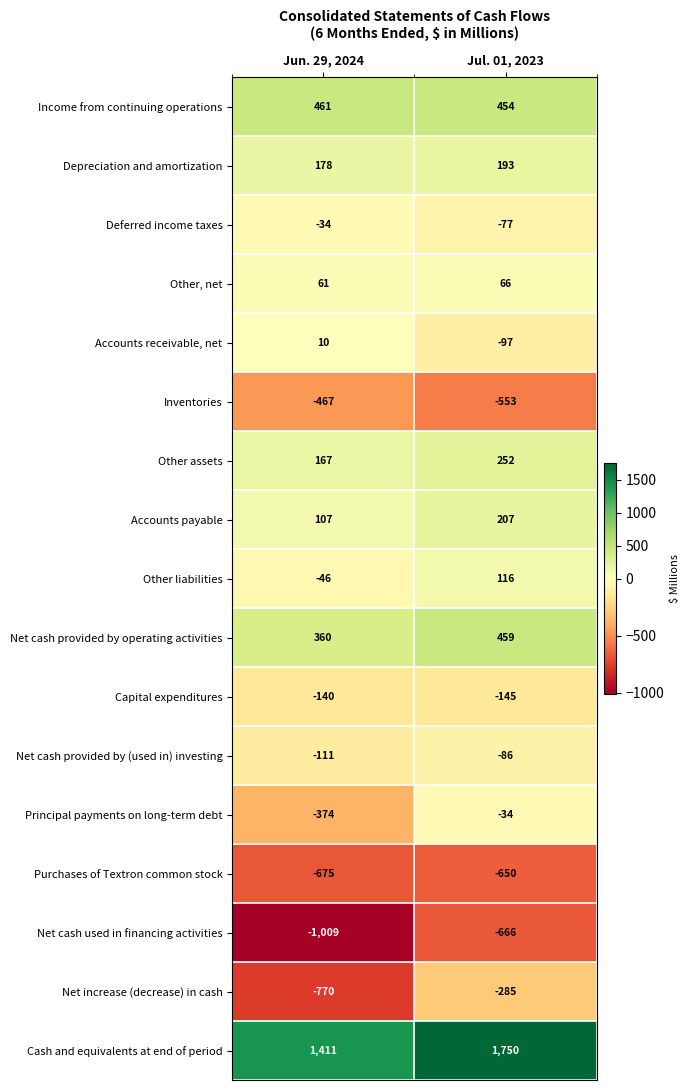

At which category does the chart reach its peak across all series?

Jul. 01, 2023